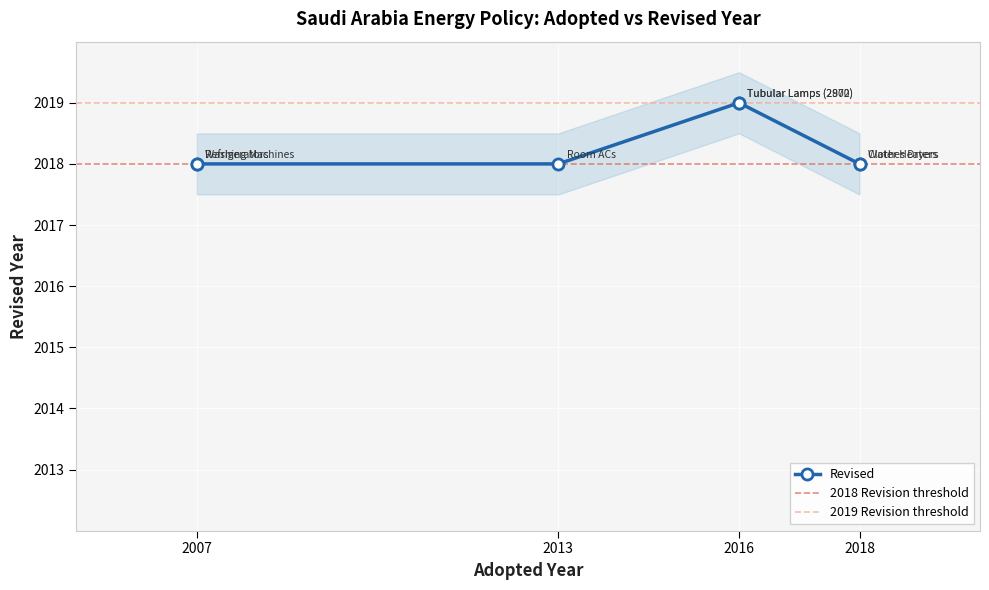

How many interior local peaks (higher than both neighbors) does the data have?

1